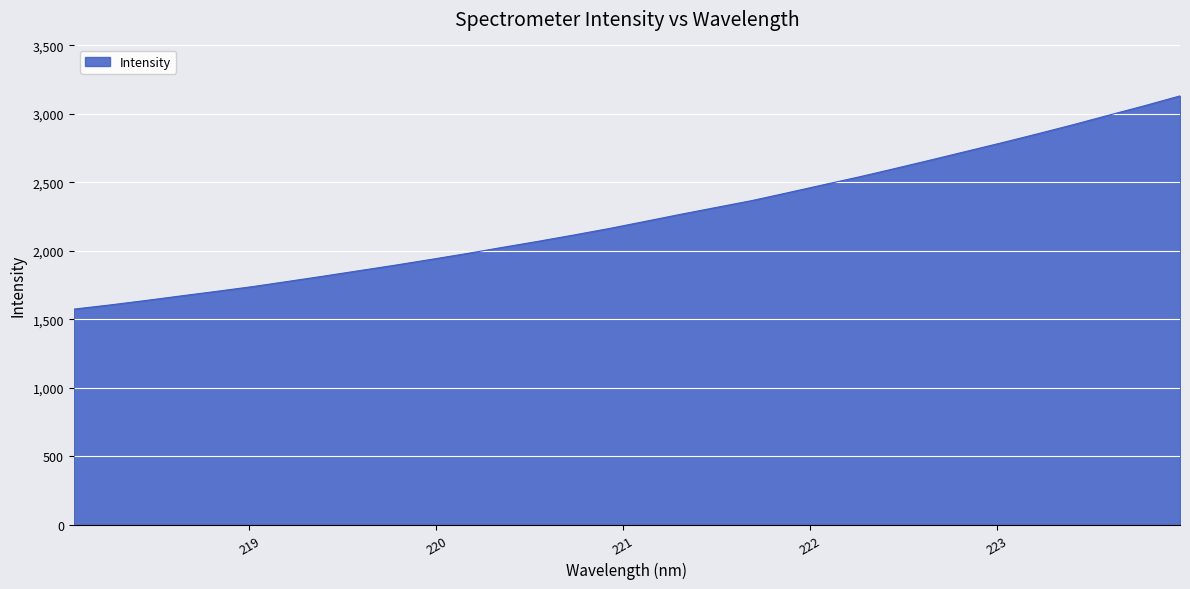

What is the minimum value shown in the chart?

1574.5